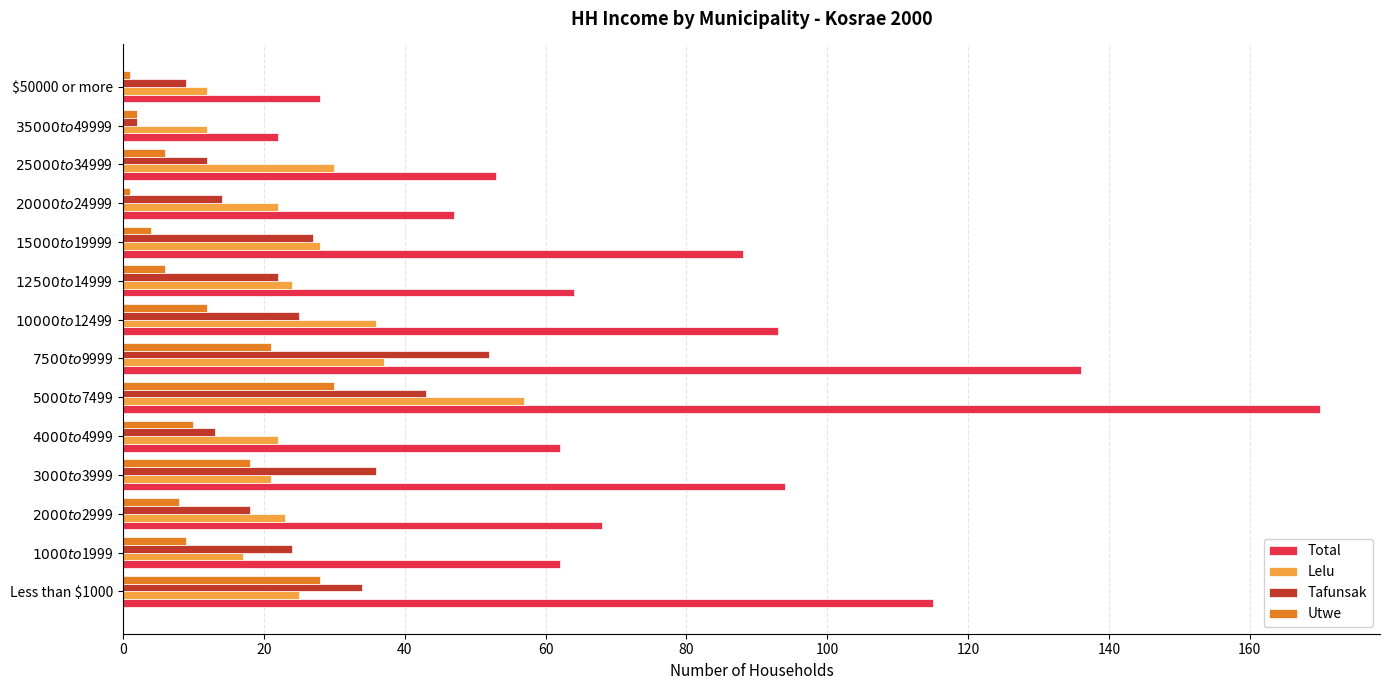

What is the average value of the Lelu series?

26